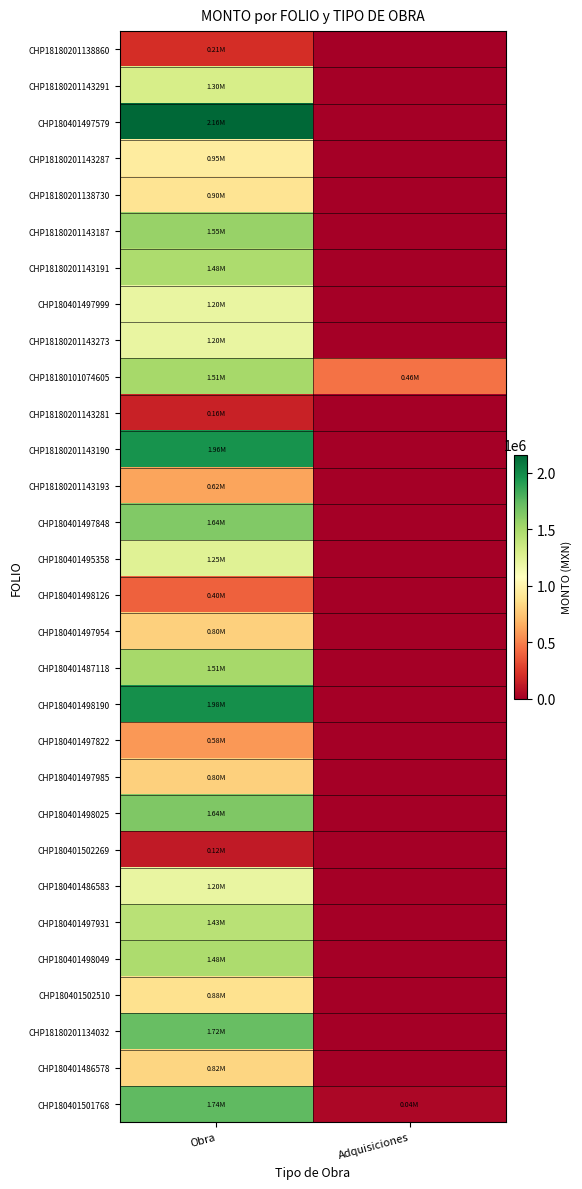

How many data points does each series have?

2